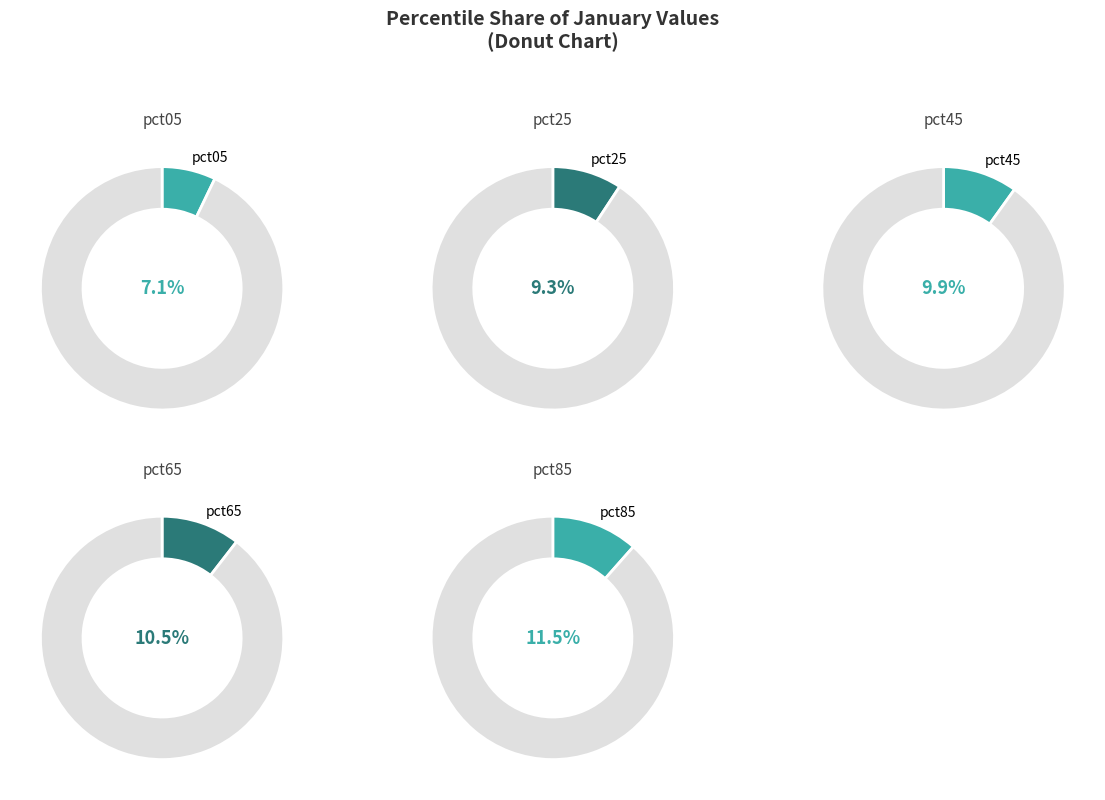

To the nearest percent, what is the combined percentage of pct25 and pct05?

16%